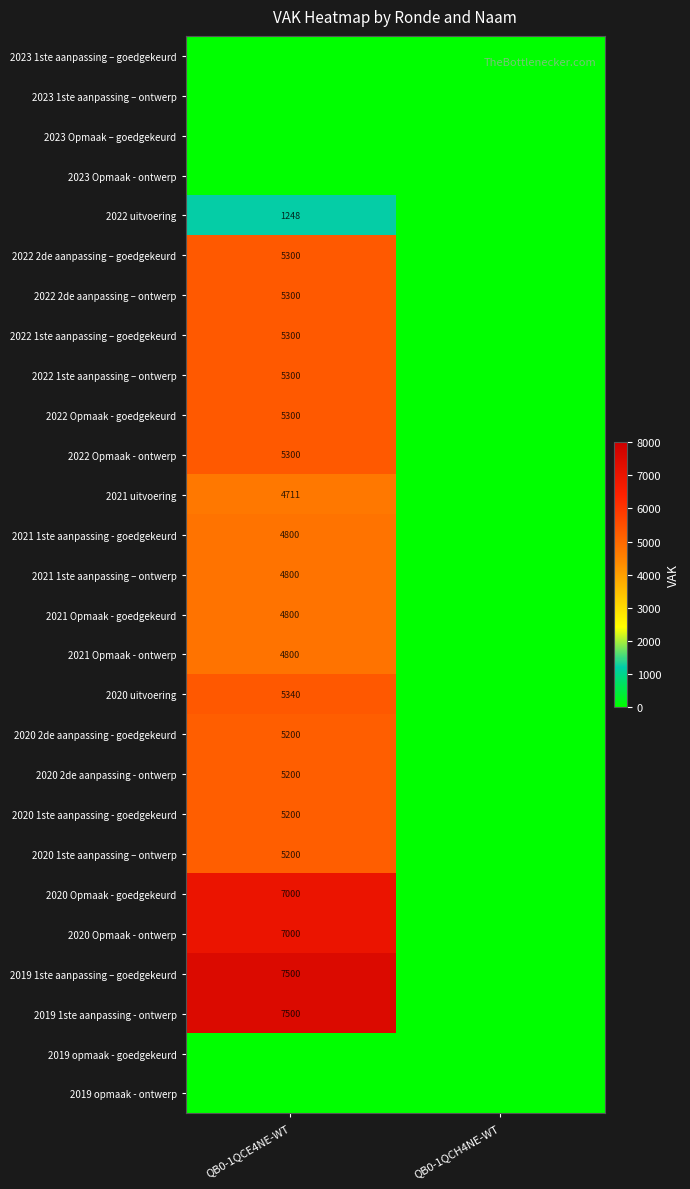

True or false: 2019 1ste aanpassing - ontwerp has a value of 7500 at QB0-1QCE4NE-WT.

True